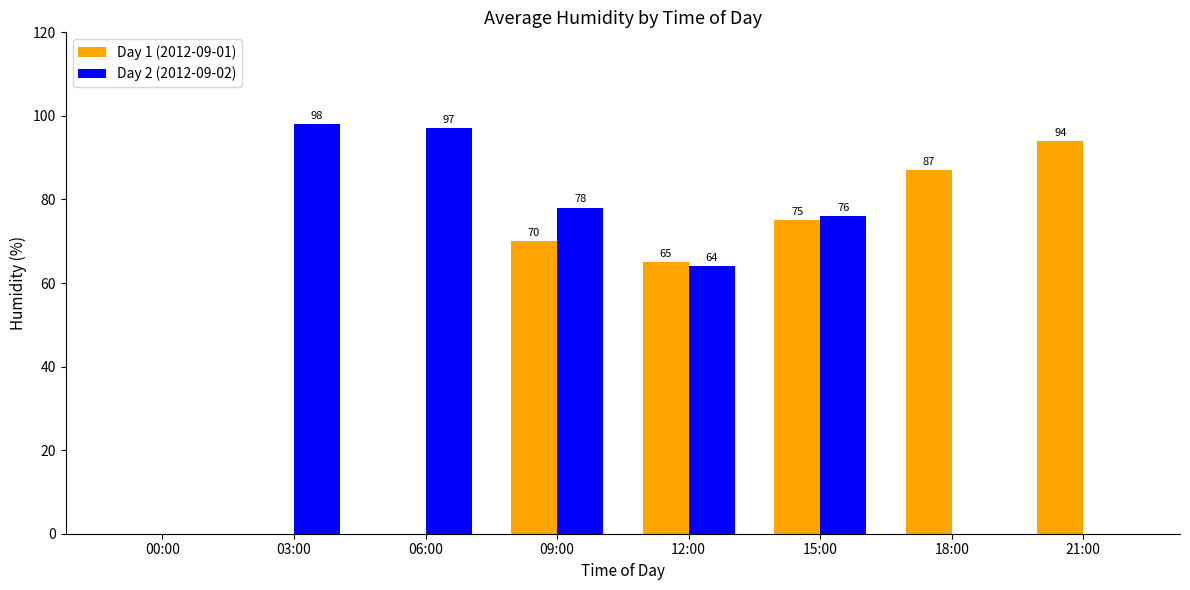

Read the Day 1 (2012-09-01) value at 09:00, to the nearest 5.

70